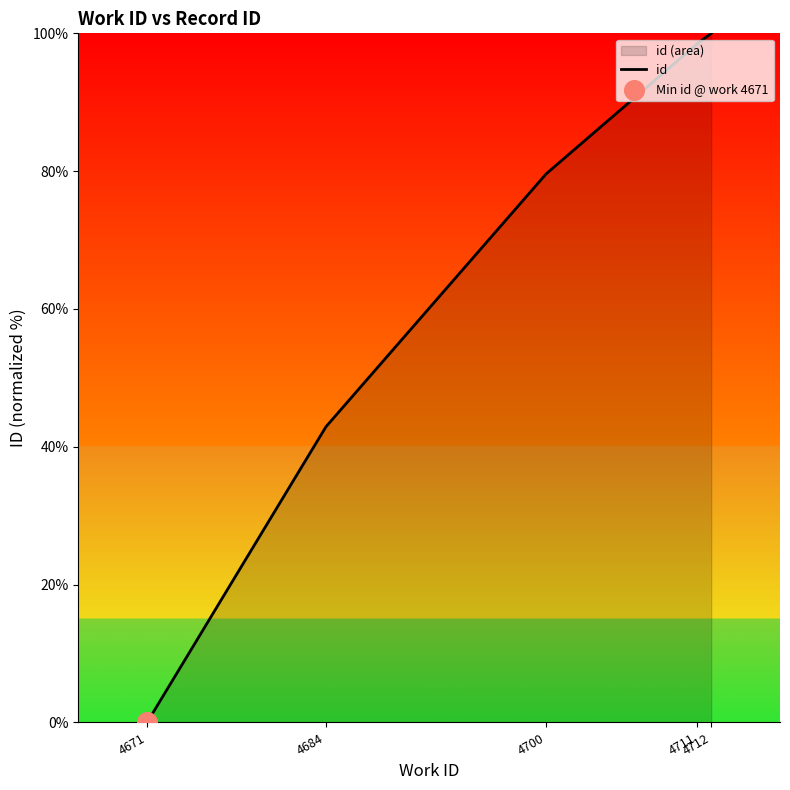

Between 4700 and 4684, which is larger?

4700